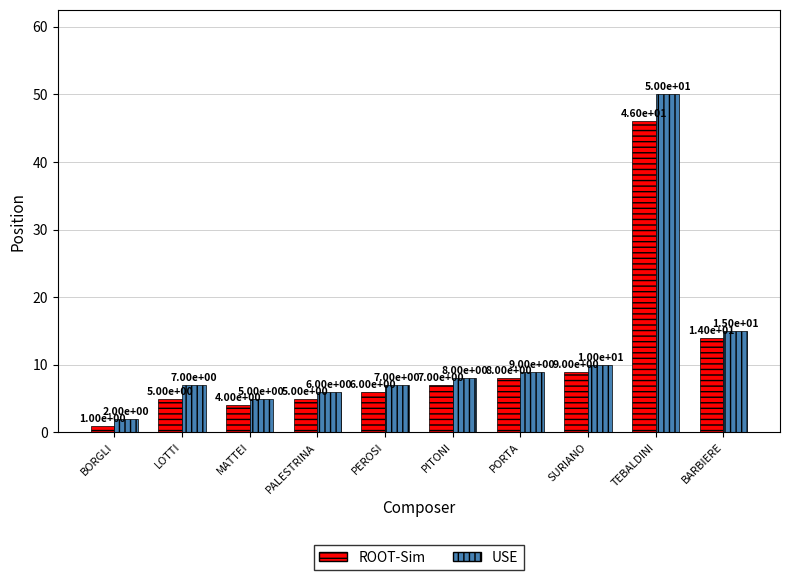

How many data points in ROOT-Sim are less than 7?

5